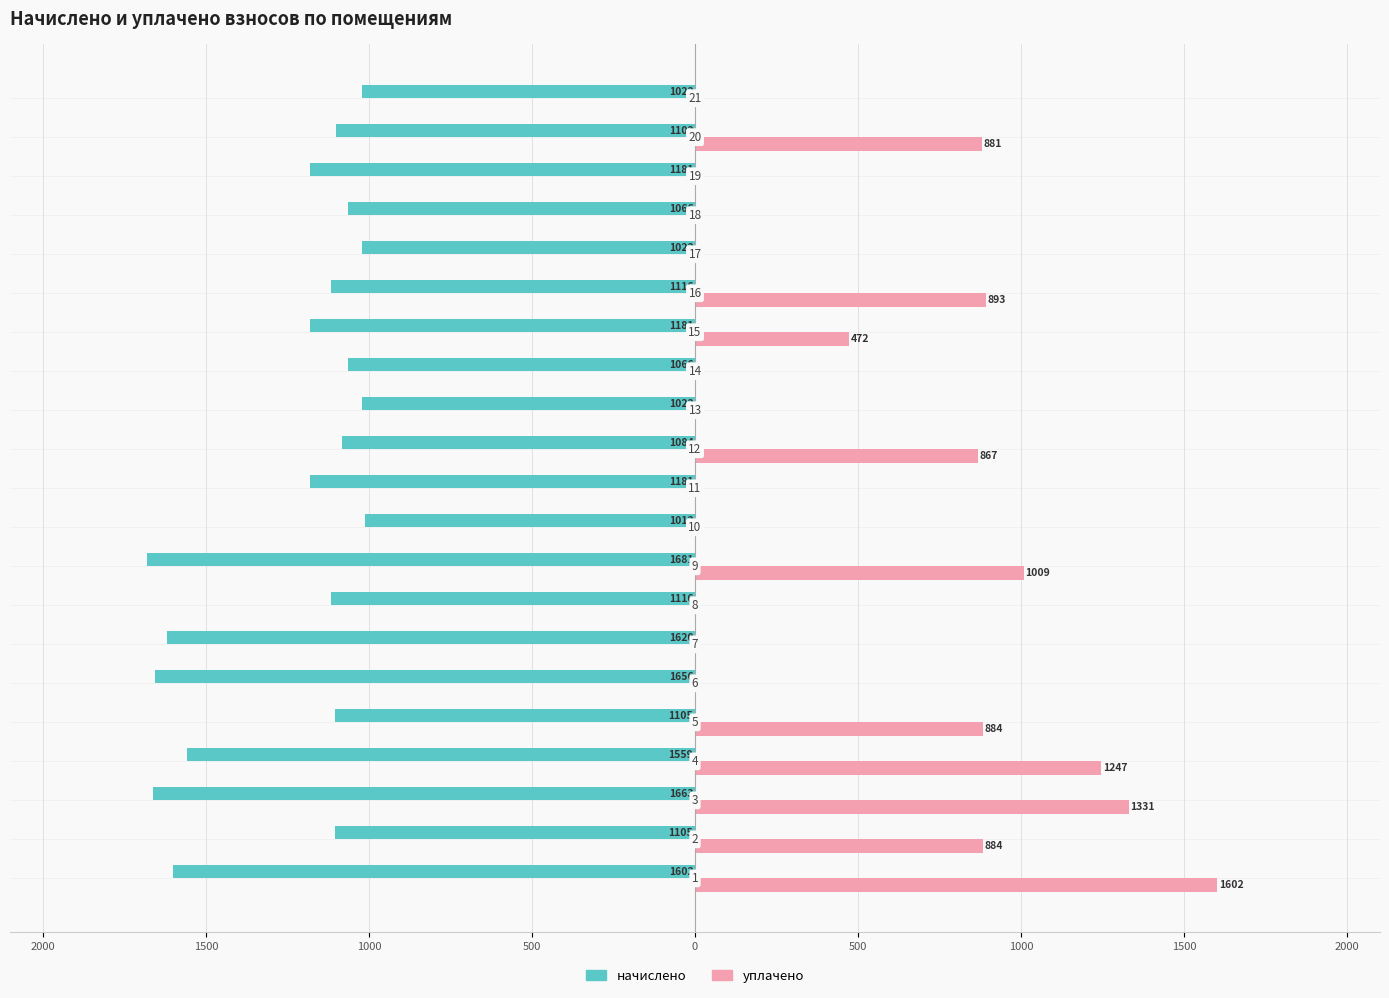

What are all the series names shown in the legend?

начислено, уплачено